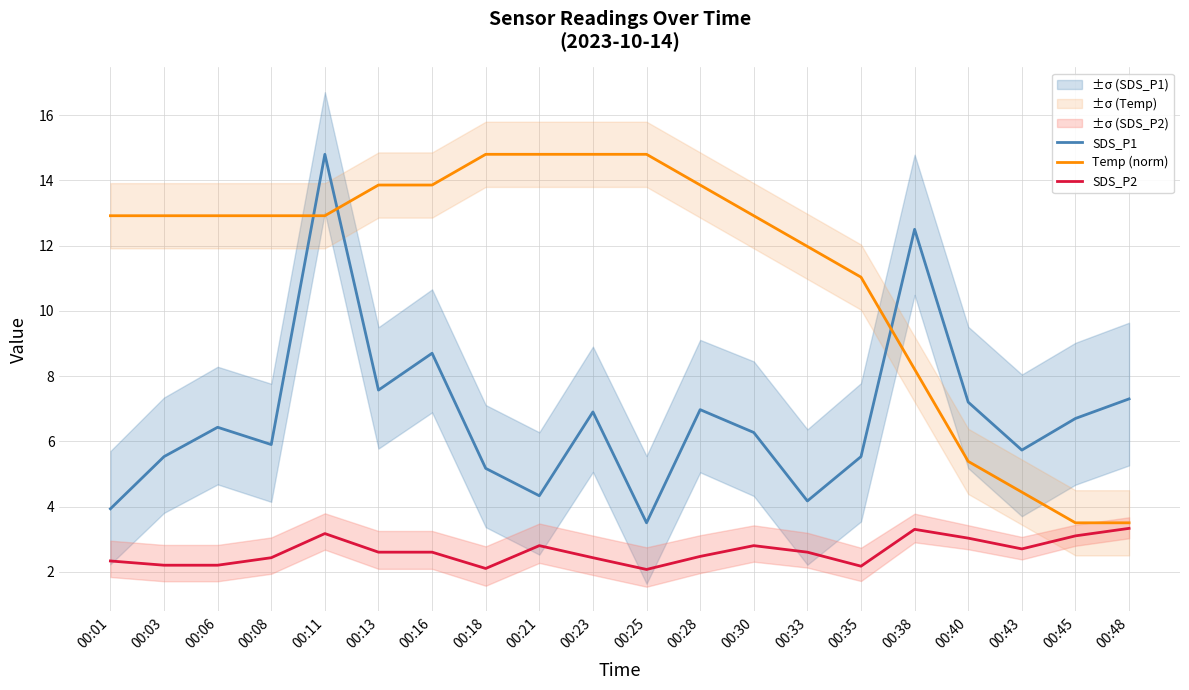

Which series changed the most between 00:40 and 00:45?

Temp (norm)